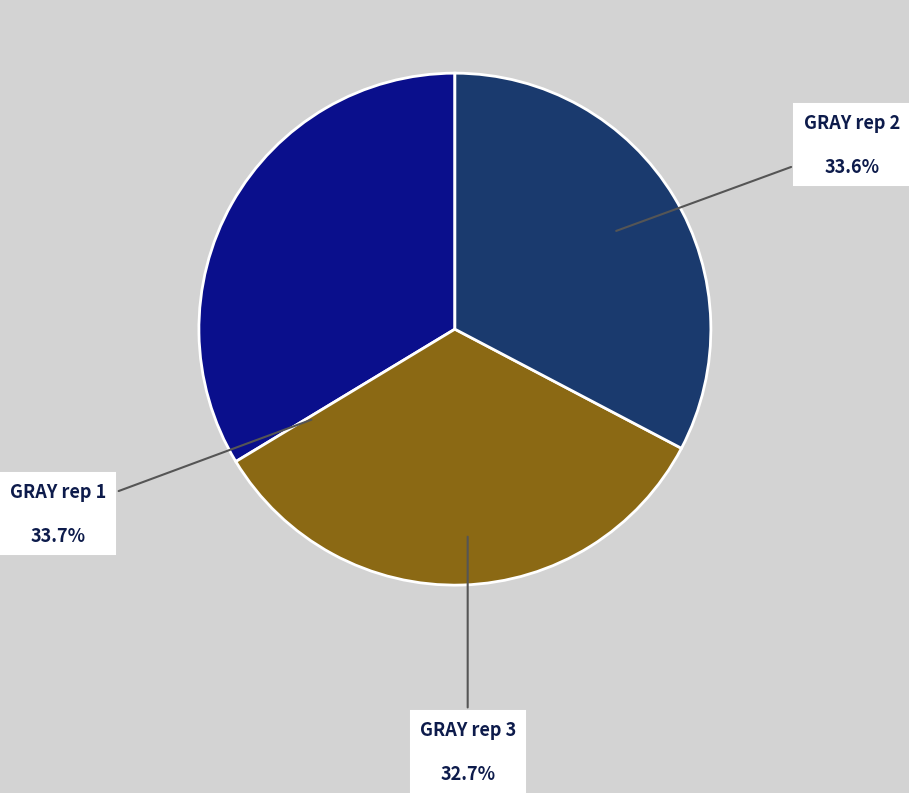

Count the number of slices in the pie.

3